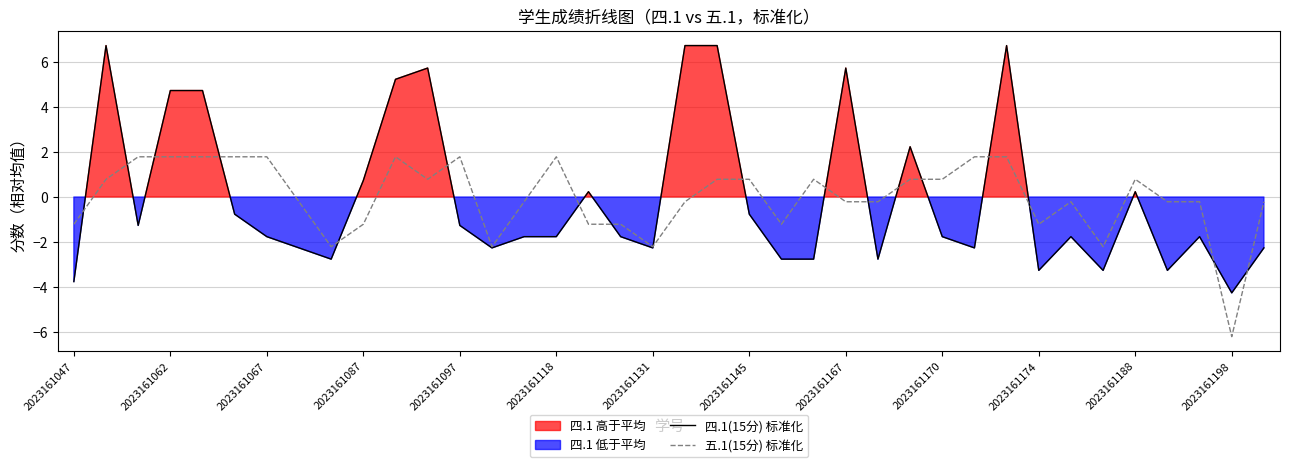

What position from the left is 16?

17